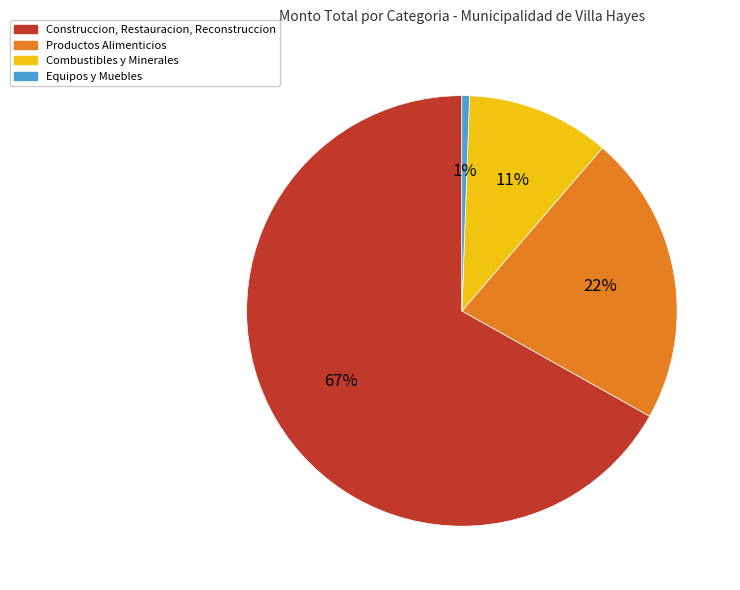

Which slice is the largest?

Construccion, Restauracion, Reconstruccion